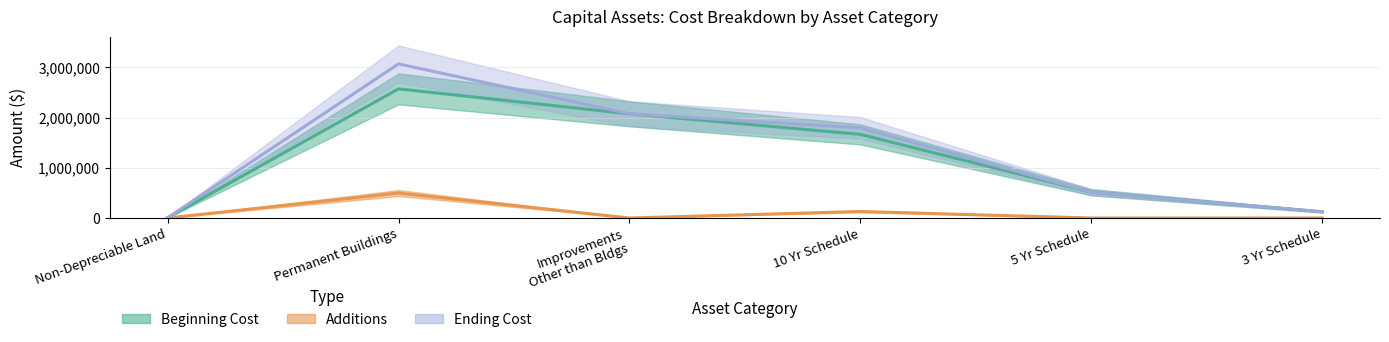

At which category is the sum across all series the highest?

Permanent Buildings